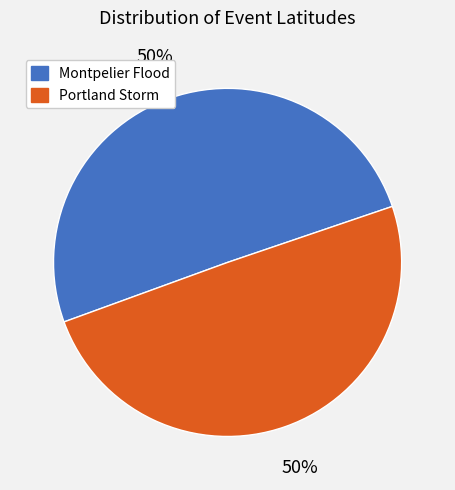

True or false: Portland Storm accounts for 50% of the total.

True